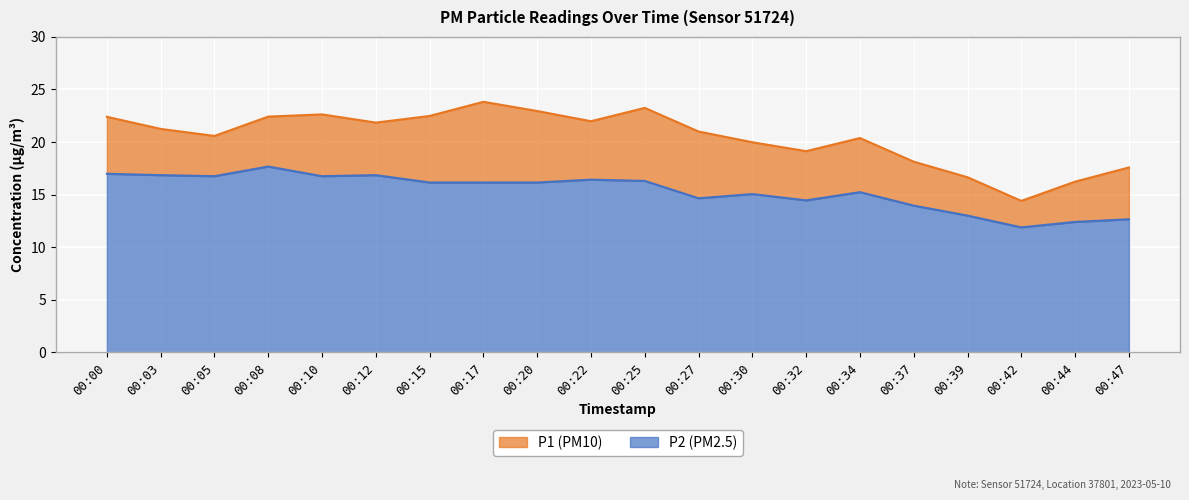

True or false: P2 and P1 cross at least once.

False